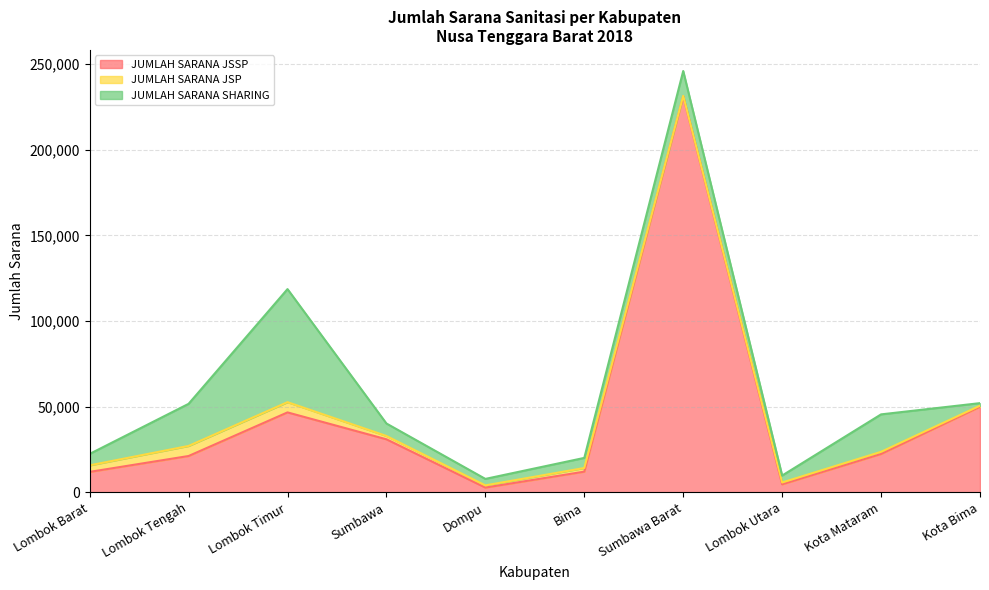

At which category does JUMLAH SARANA JSSP reach its first local peak?

Lombok Timur